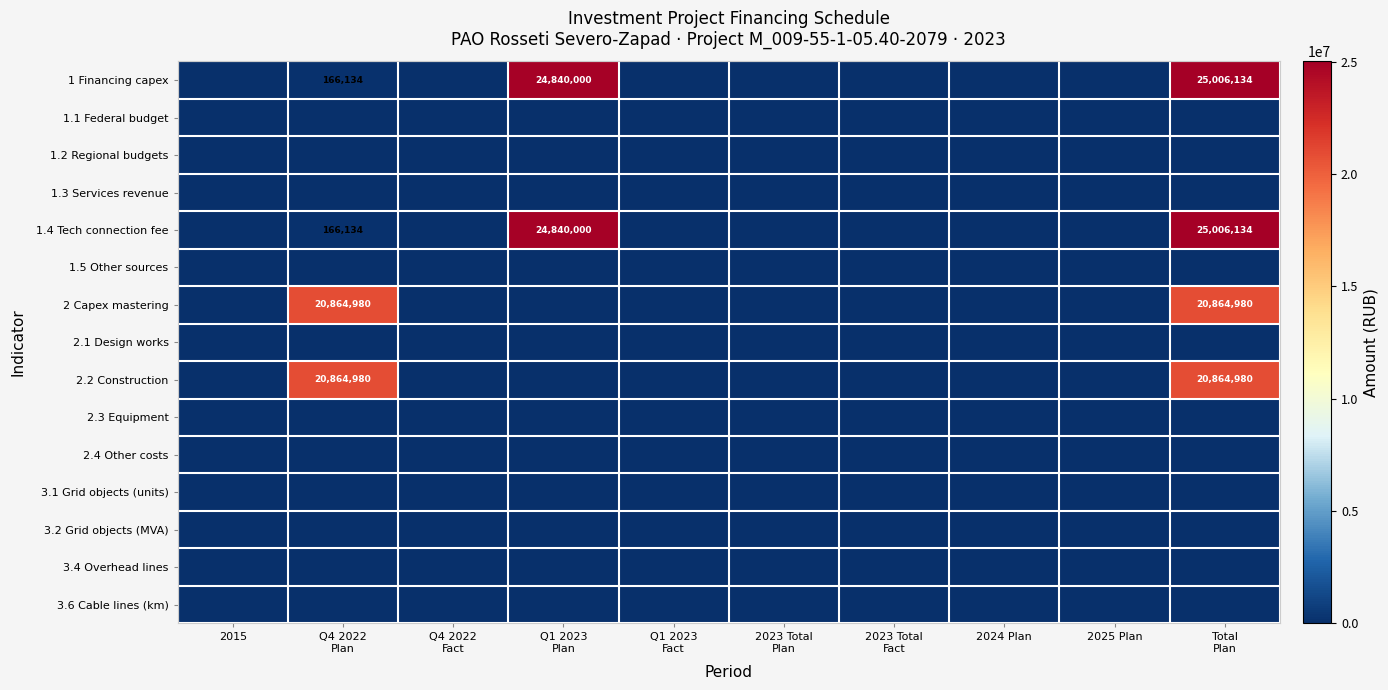

Which category has the highest value across all series?

Total
Plan